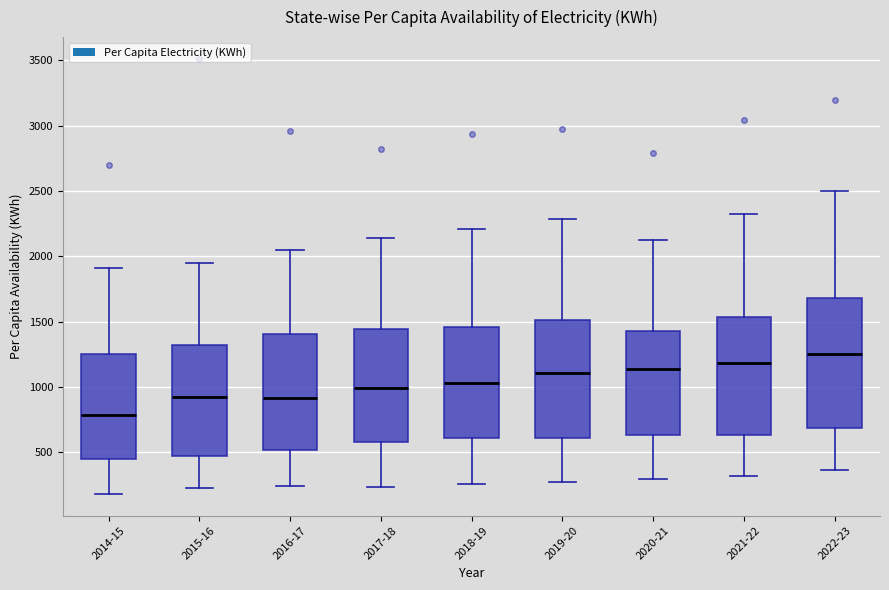

Which box's median line is the highest?

2022-23